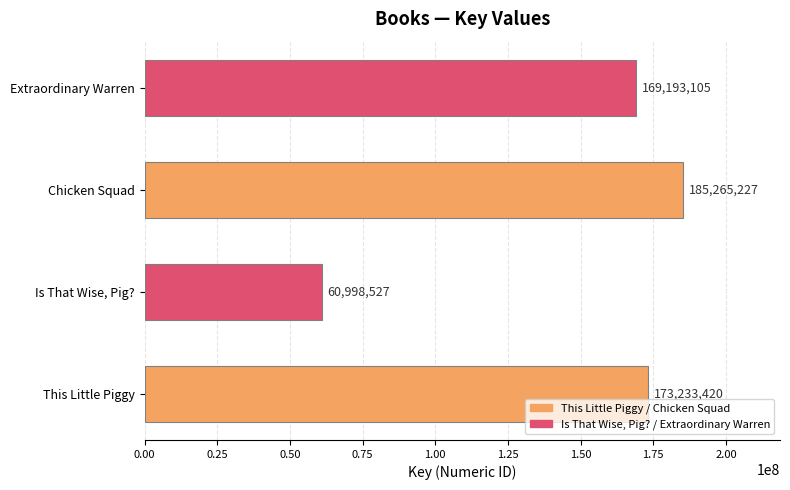

Reading bottom to top, transcribe all the data shown in this chart.

This Little Piggy=173233420	Is That Wise, Pig?=60998527	Chicken Squad=185265227	Extraordinary Warren=169193105